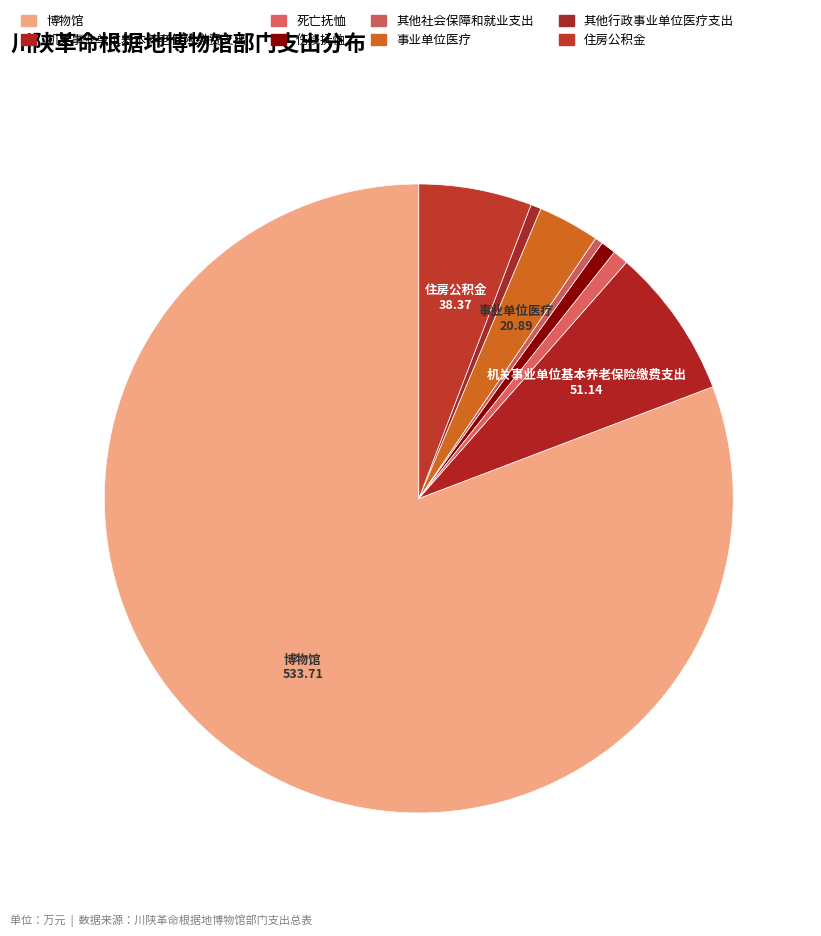

How many segments does this pie chart have?

8